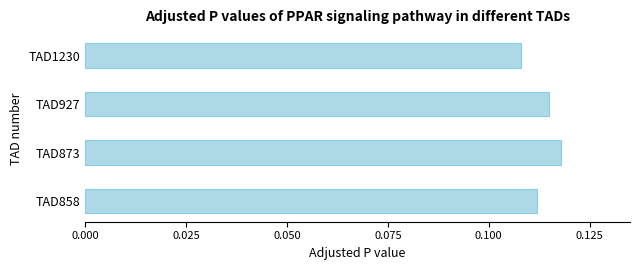

At which category does the chart reach its minimum across all series?

TAD1230